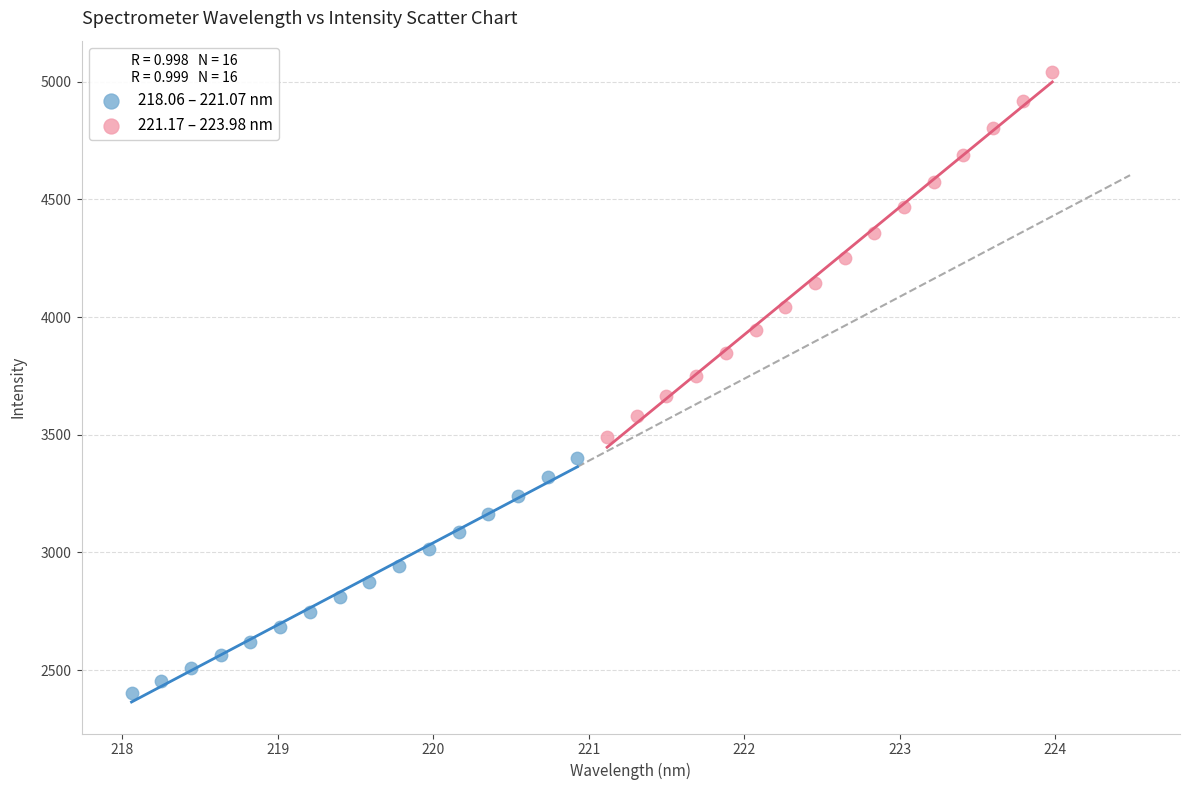

Which series has the widest spread of Y values?

221.17 – 223.98 nm